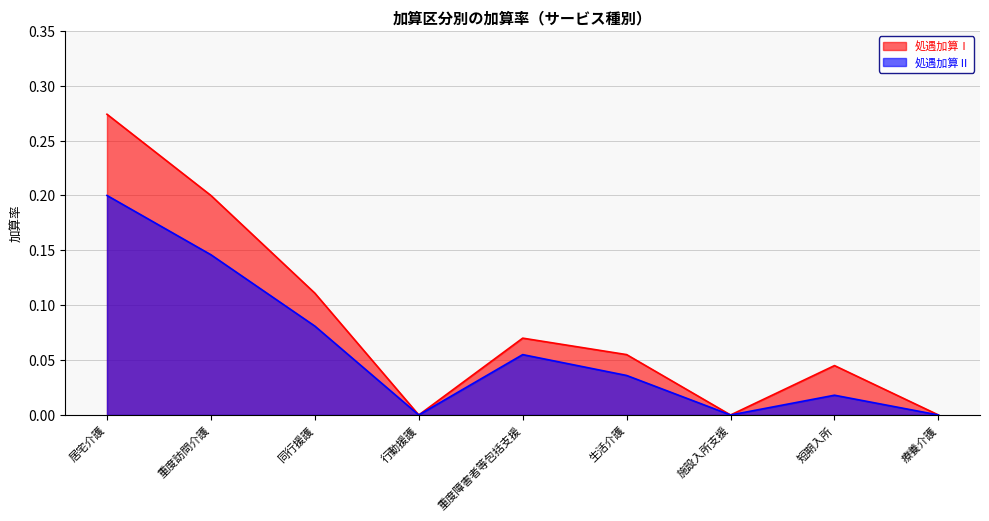

Which category has the lowest value in the 処遇加算Ⅱ series?

行動援護